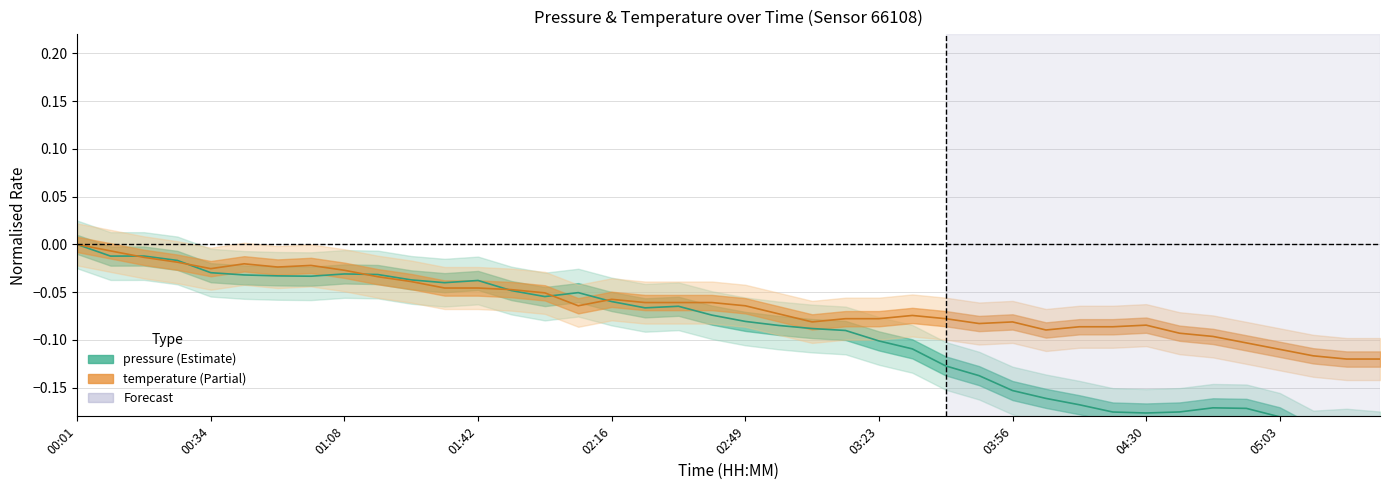

List the series in order of their peak value, lowest first.

pressure, temperature